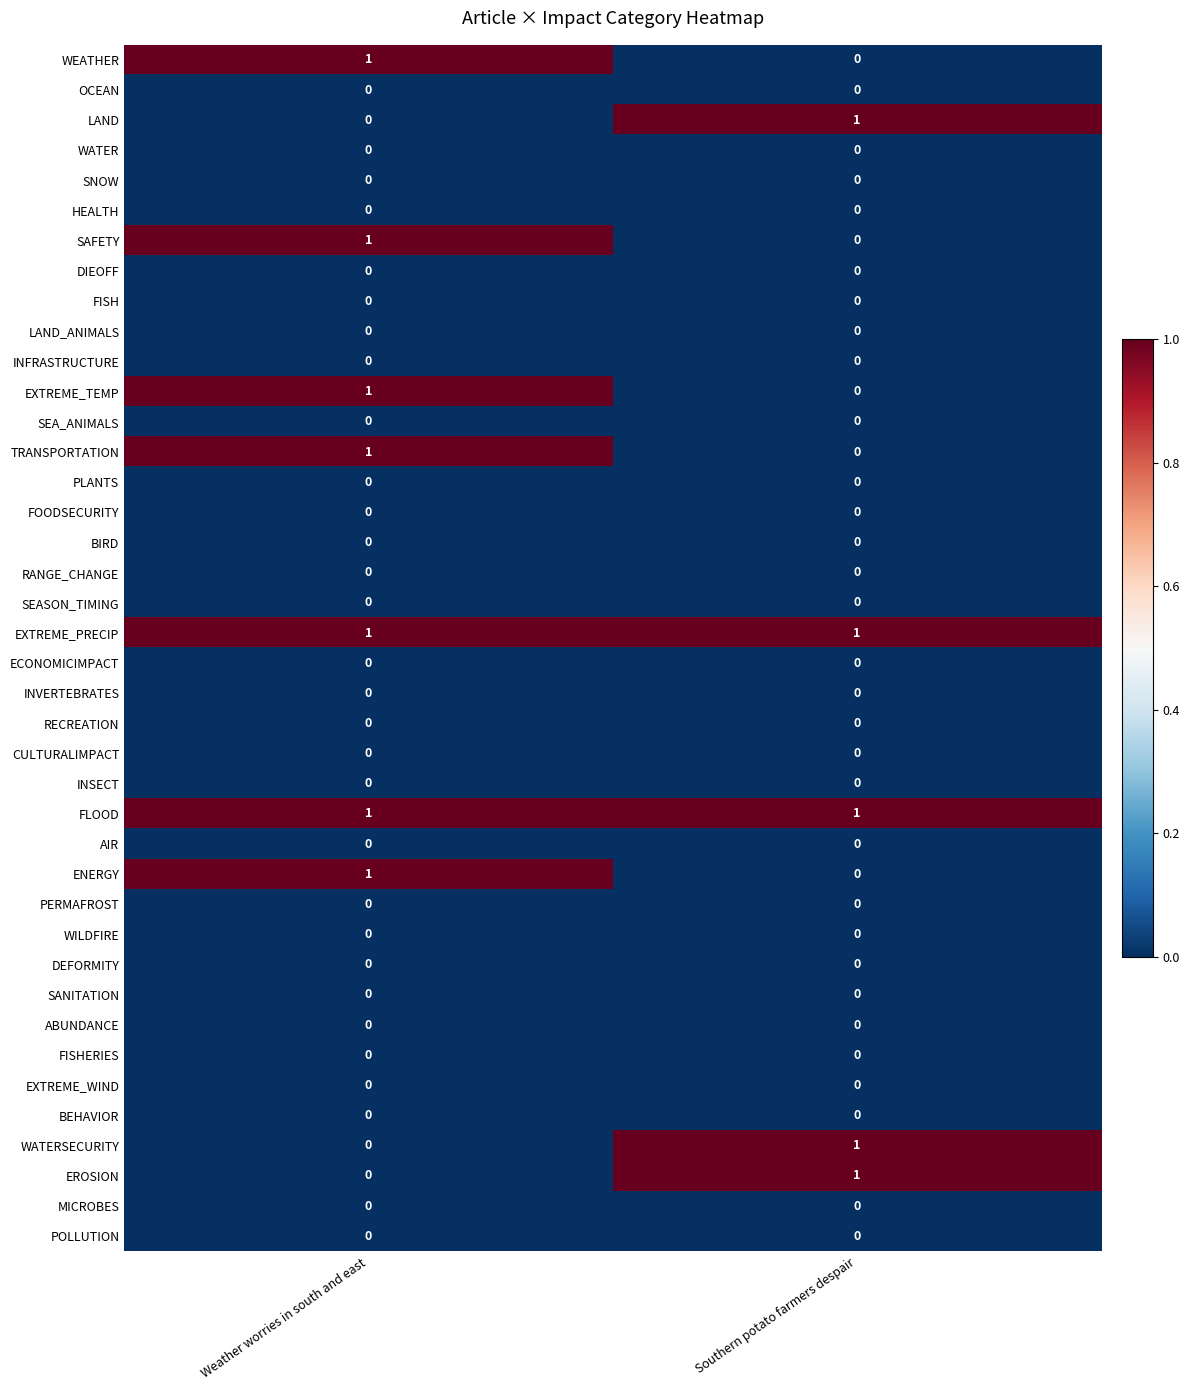

True or false: FISH has a value of 0 at Southern potato farmers despair.

True